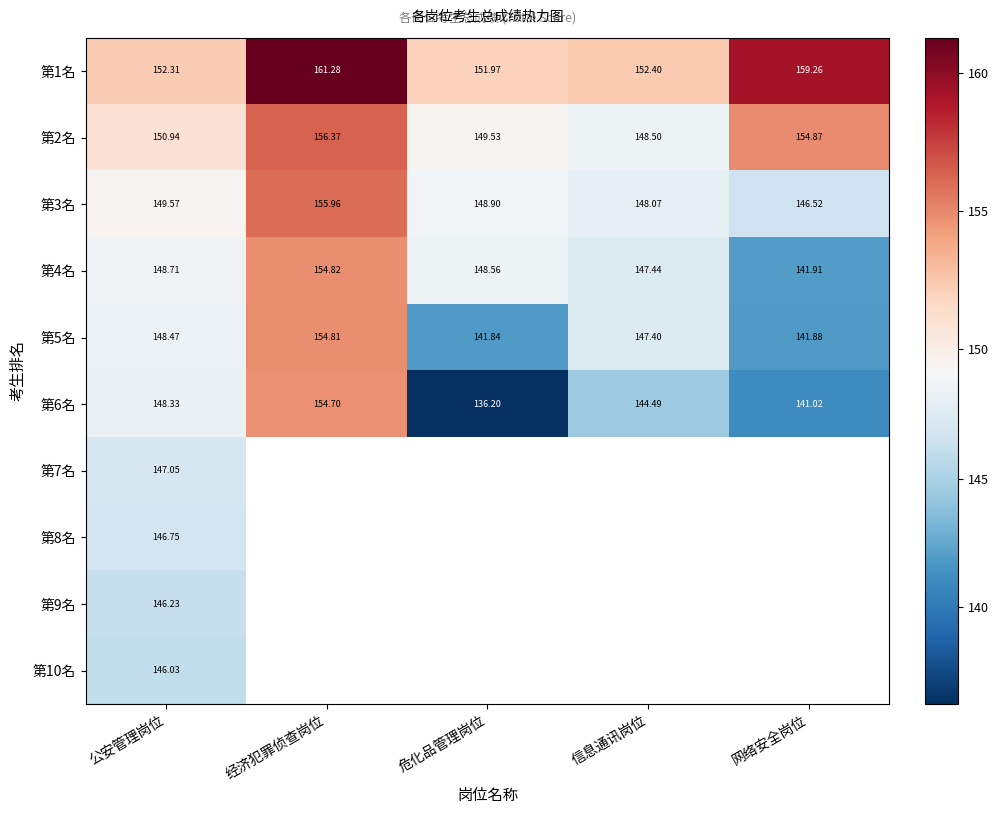

What is the sum of the 第2名 values at 公安管理岗位 and 危化品管理岗位?

300.5